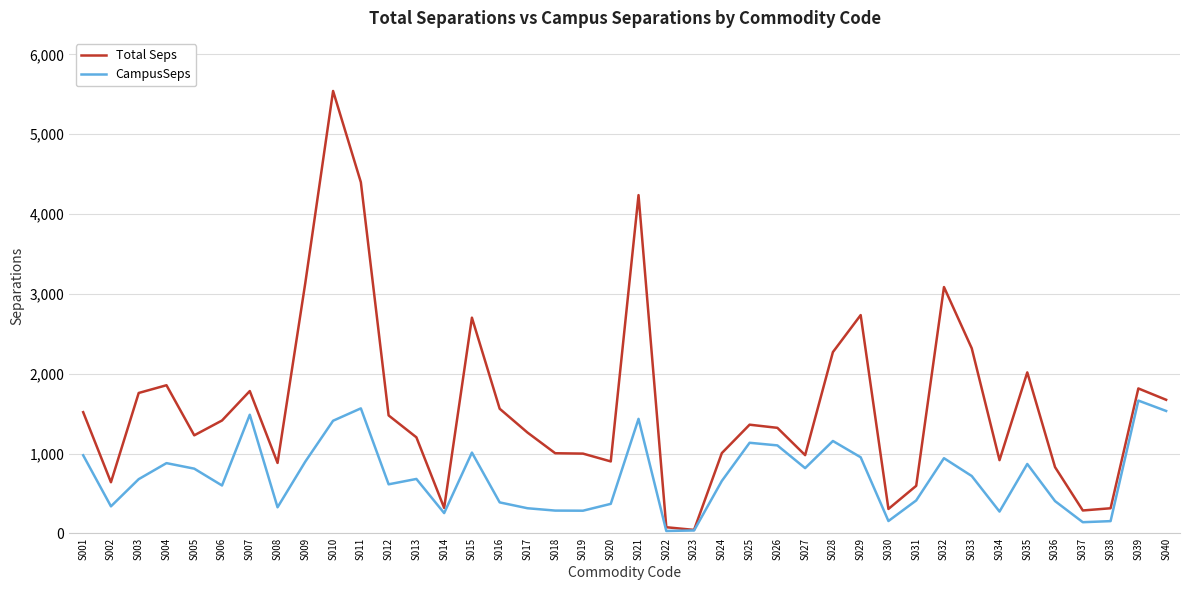

At how many categories does at least one series exceed 3486?

3